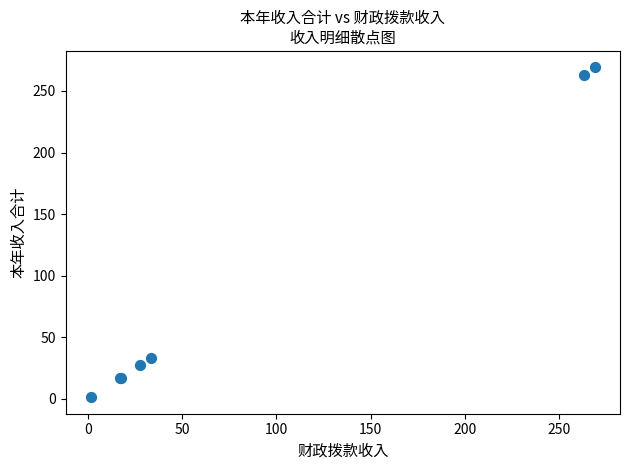

What Y value in the scatter plot is closest to 135?

33.3